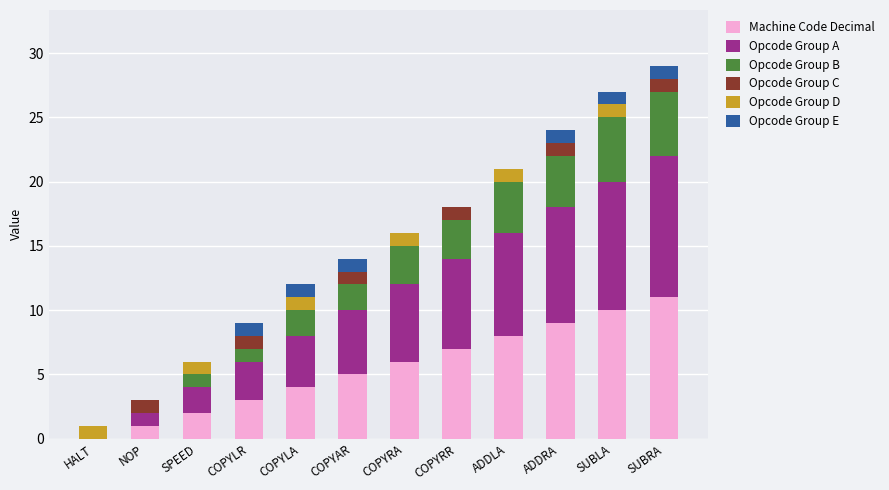

What is the maximum value for Machine Code Decimal?

11